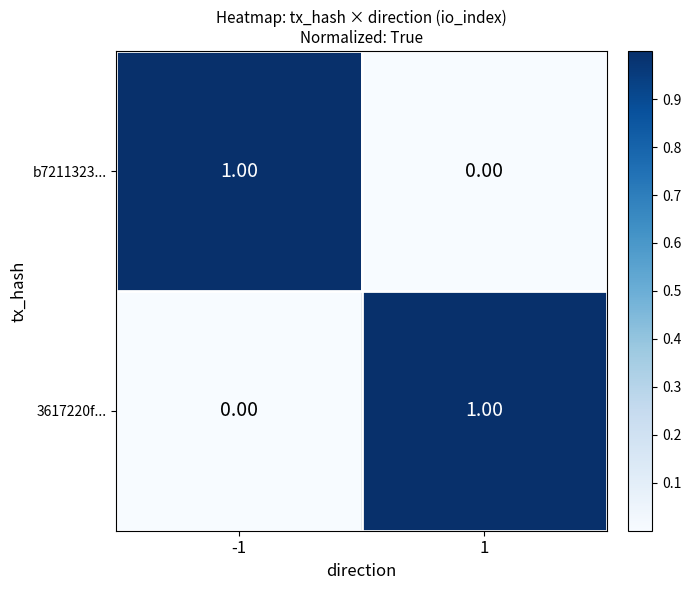

At 1, list the series in order from smallest to largest.

b7211323..., 3617220f...